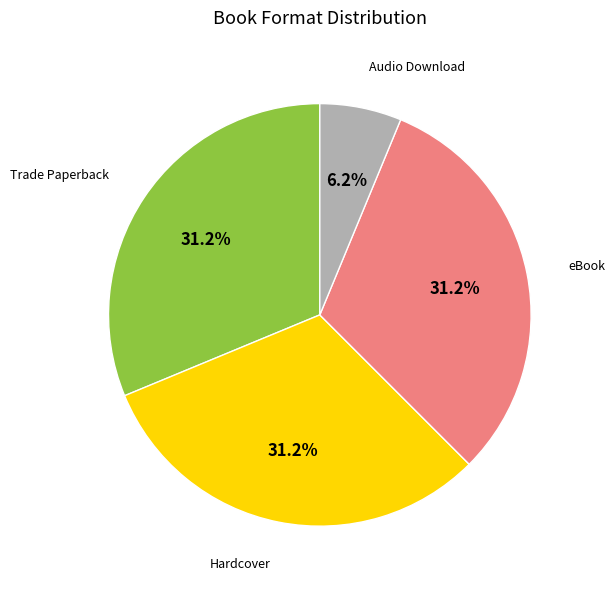

To the nearest percent, what is the difference between the largest and smallest slice percentages?

25%